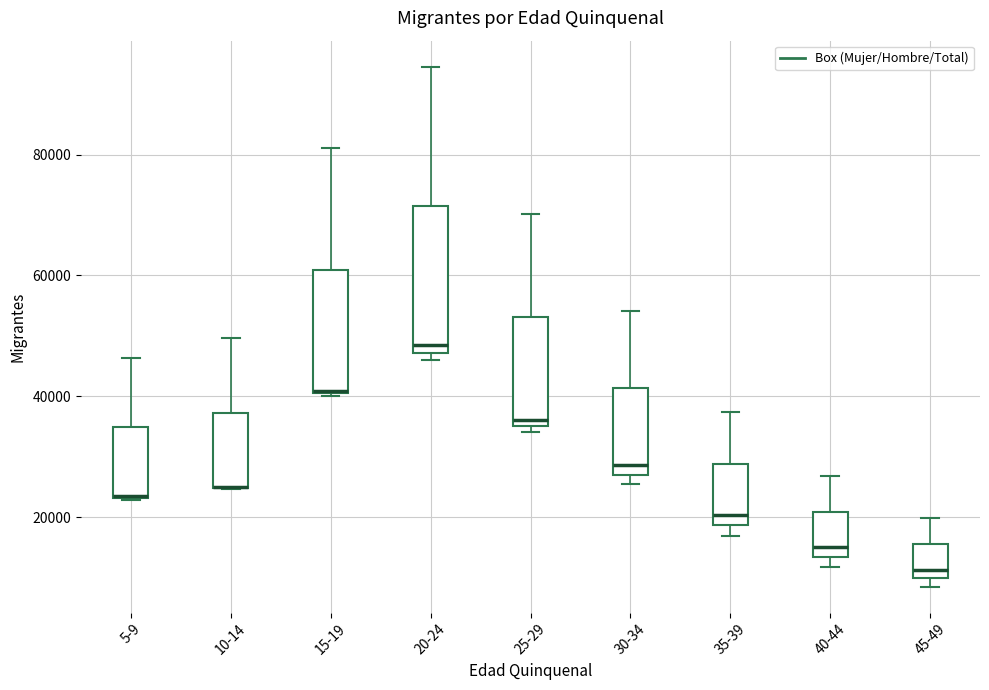

Reading left to right, read every box against the y-axis: the position of its median line, the range the box covers, and the ends of its whiskers. The values are not printed on the chart, so give them approximately, as read against the axis.

5-9: median 24000 (drawn on the box's lower edge), box 24000 to 34000, whiskers 22000 to 46000
10-14: median 24000 (drawn on the box's lower edge), box 24000 to 38000, whiskers 24000 to 50000
15-19: median 40000, box 40000 to 60000, whiskers 40000 to 82000
20-24: median 48000 (just above the box's lower edge), box 48000 to 72000, whiskers 46000 to 94000
25-29: median 36000 (just above the box's lower edge), box 36000 to 54000, whiskers 34000 to 70000
30-34: median 28000 (just above the box's lower edge), box 28000 to 42000, whiskers 26000 to 54000
35-39: median 20000, box 18000 to 28000, whiskers 16000 to 38000
40-44: median 16000, box 14000 to 20000, whiskers 12000 to 26000
45-49: median 12000, box 10000 to 16000, whiskers 8000 to 20000